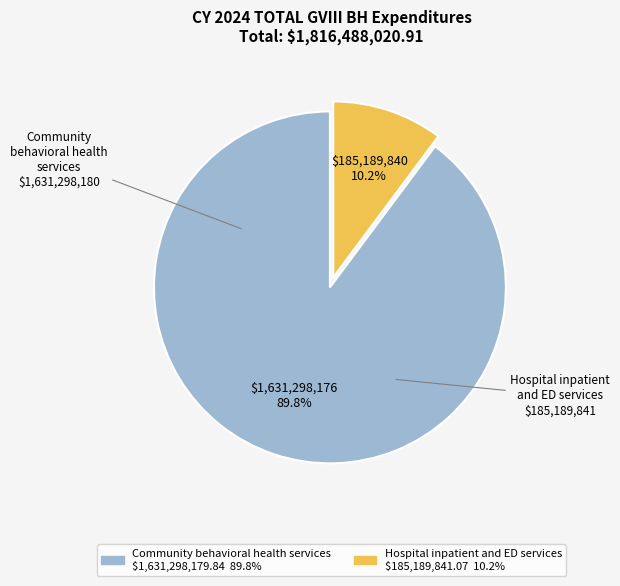

The Community behavioral health services slice represents 99% of the pie. True or false?

False